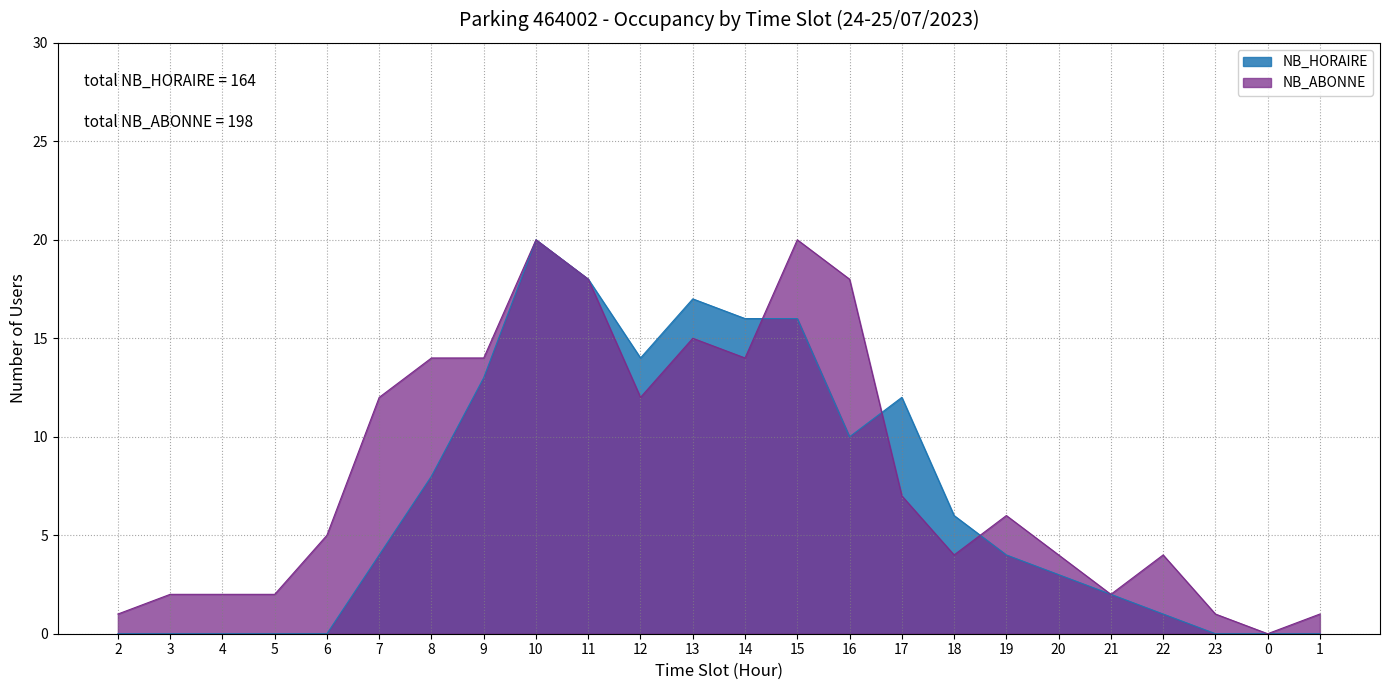

At 3, list the series in order from largest to smallest.

NB_ABONNE, NB_HORAIRE